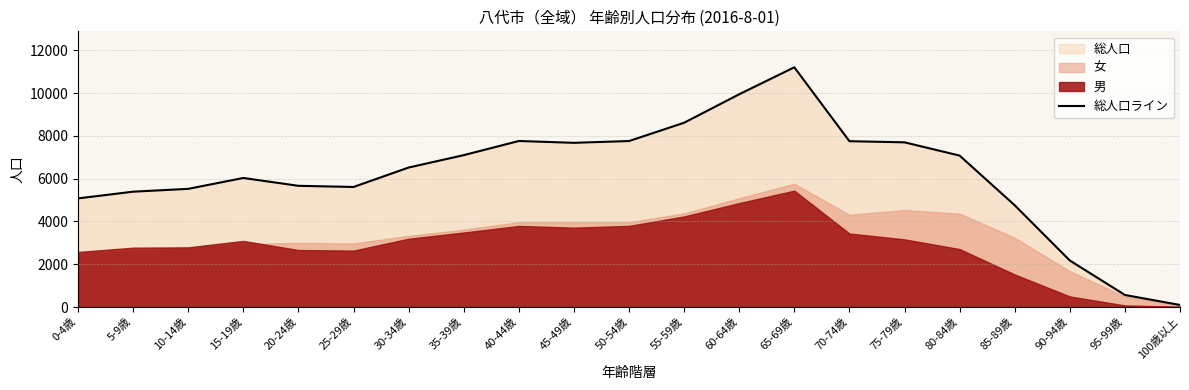

What is the sum of the values at 20-24歳 and 10-14歳?

11188